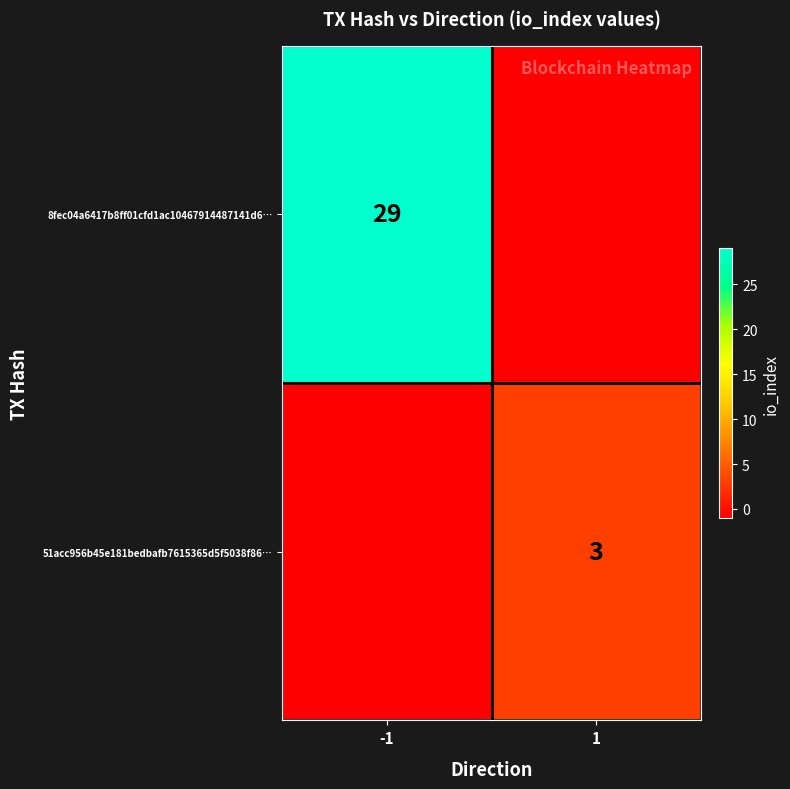

What is the total value across all series at 1?

2